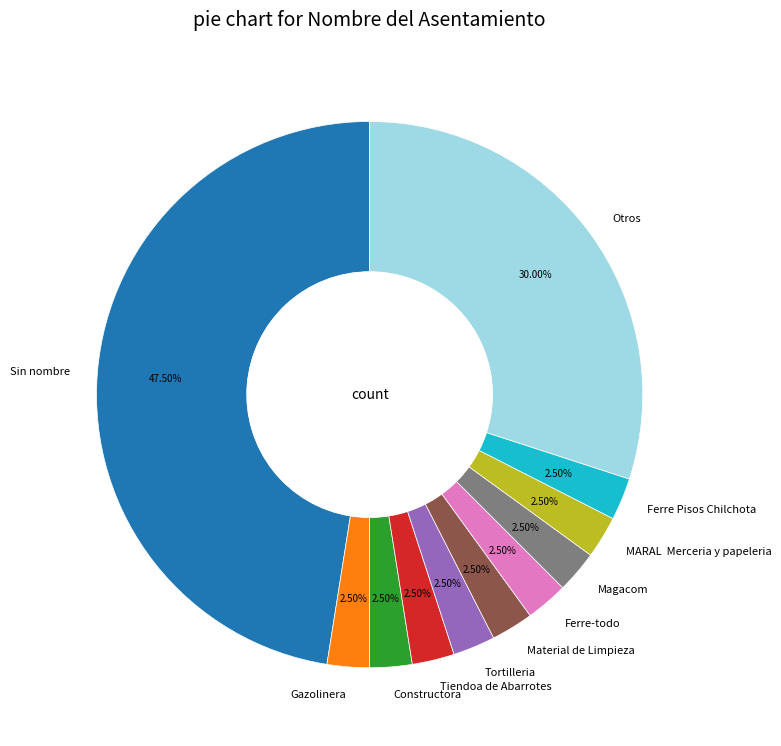

Is there a majority slice in this chart?

No